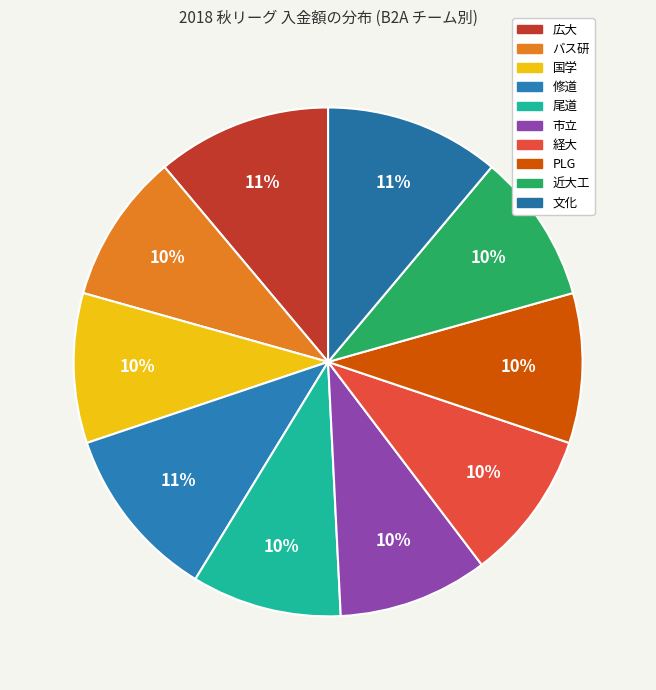

To the nearest percent, what portion does PLG represent?

10%